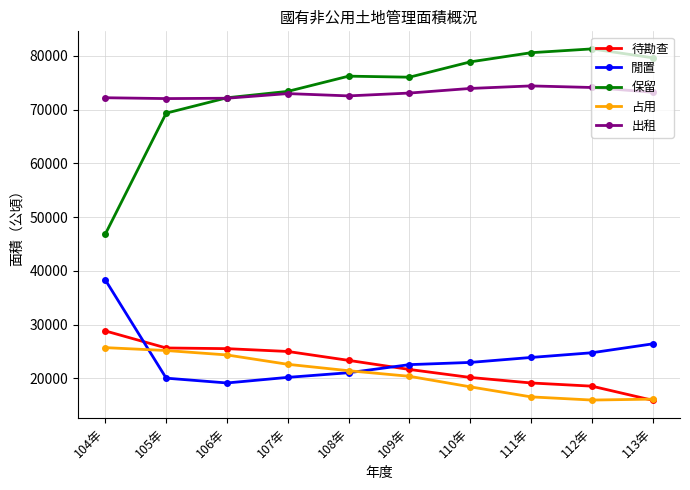

What is the value of the 出租 point at the 10th from the left?

73238